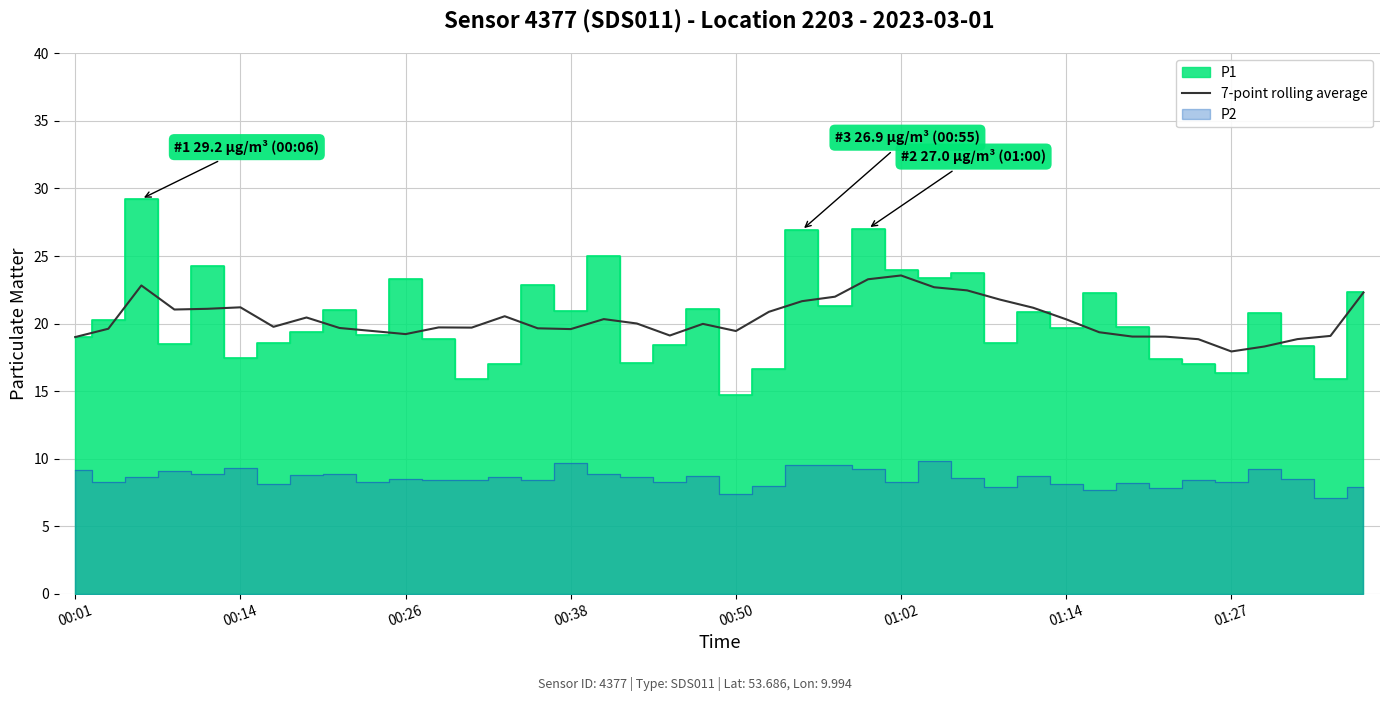

The 7-point rolling average series shows 31.3 at 01:02. True or false?

False